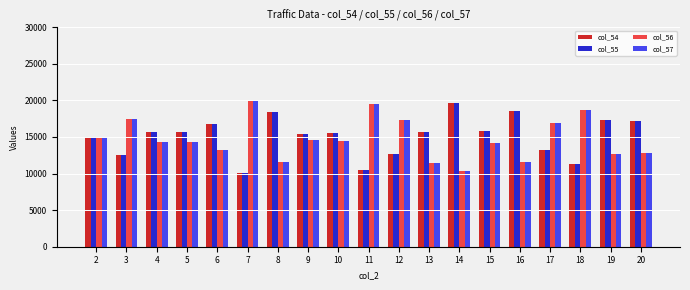

Does the chart contain any negative values?

No